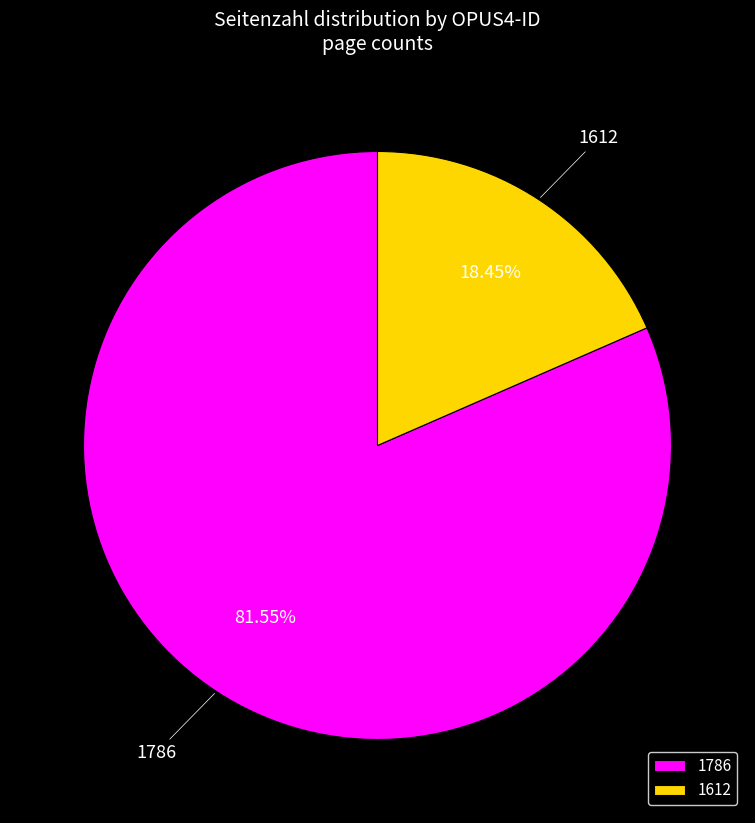

Approximately how many times larger is the value at 1786 compared to 1612?

4.4